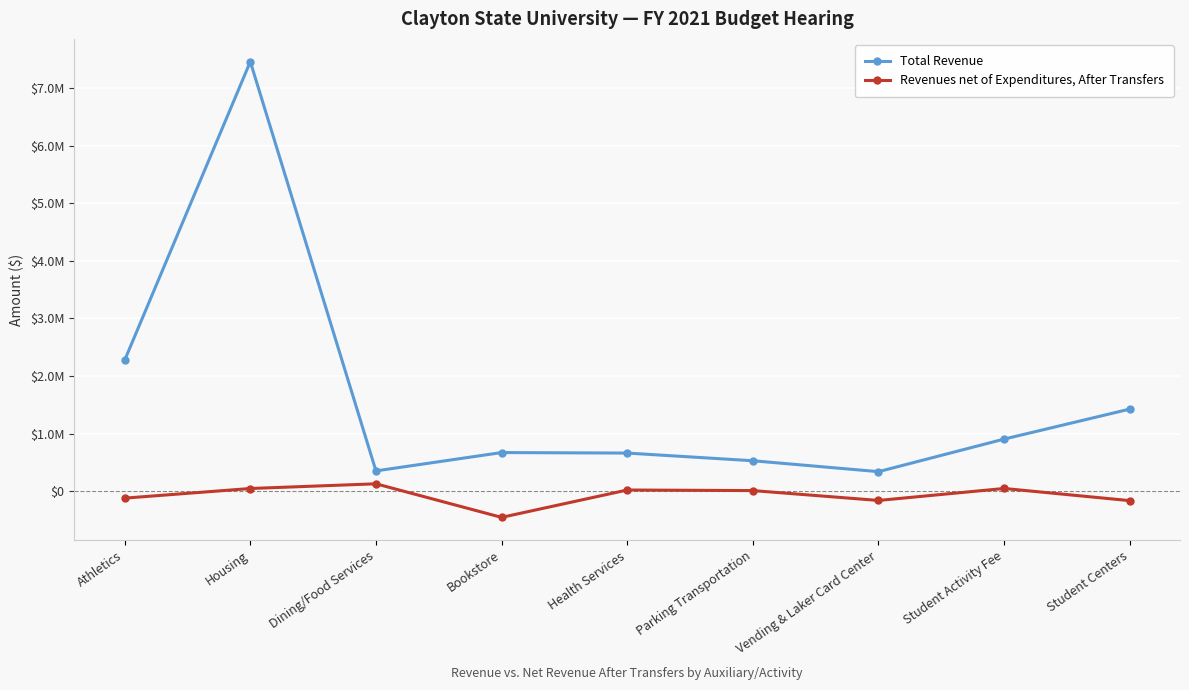

What are all the series names shown in the legend?

Total Revenue, Revenues net of Expenditures, After Transfers